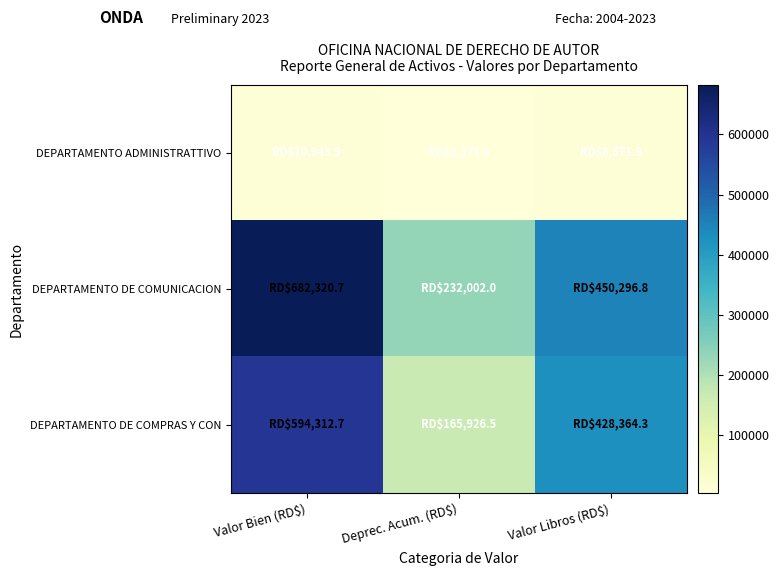

Reading right to left, what are all the values shown in this chart?

DEPARTAMENTO ADMINISTRATTIVO: Valor Libros (RD$)=8571.9	Deprec. Acum. (RD$)=2371.0	Valor Bien (RD$)=10943.9
DEPARTAMENTO DE COMUNICACION: Valor Libros (RD$)=450296.8	Deprec. Acum. (RD$)=232002.0	Valor Bien (RD$)=682320.7
DEPARTAMENTO DE COMPRAS Y CON: Valor Libros (RD$)=428364.3	Deprec. Acum. (RD$)=165926.5	Valor Bien (RD$)=594312.7